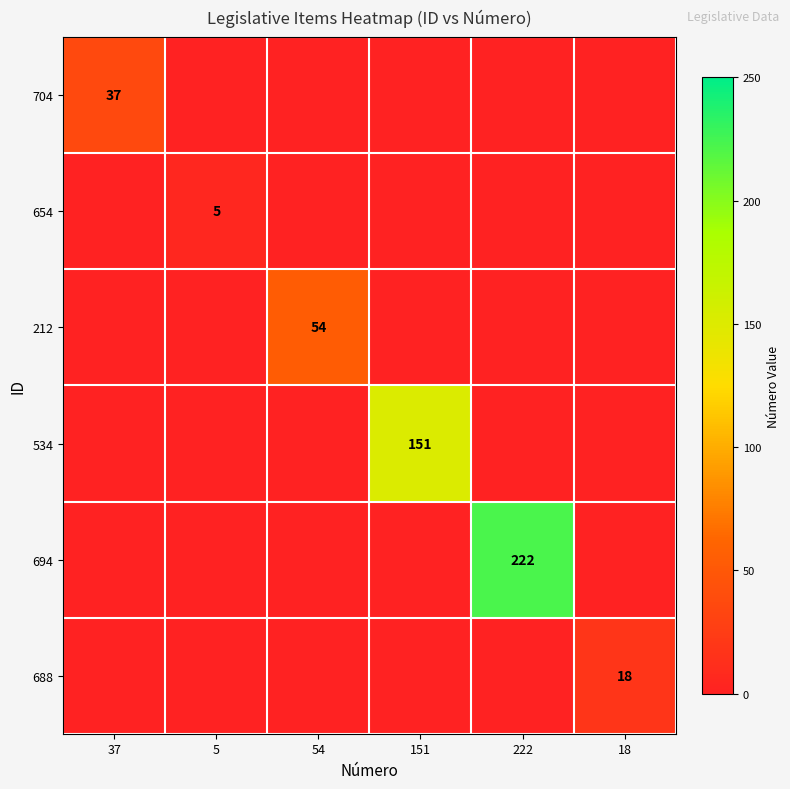

True or false: 688 has a value of 24 at 18.

False